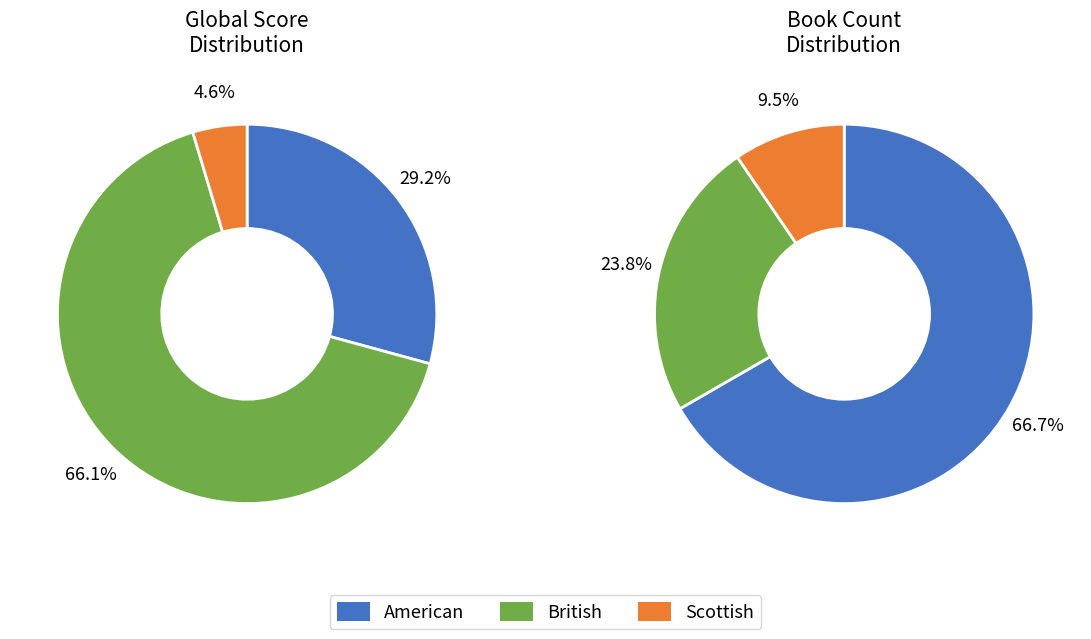

To the nearest percent, what is the difference between the largest and smallest slice percentages?

57%